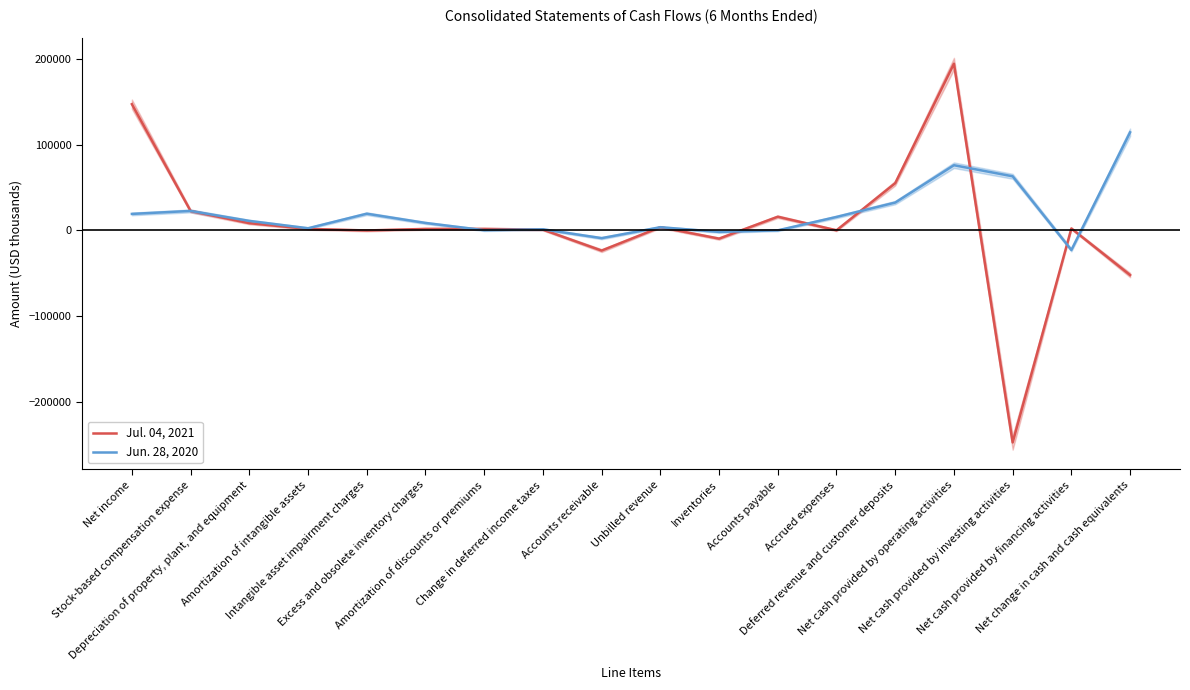

What is the difference between the maximum and minimum values in the Jun. 28, 2020 series?

137402